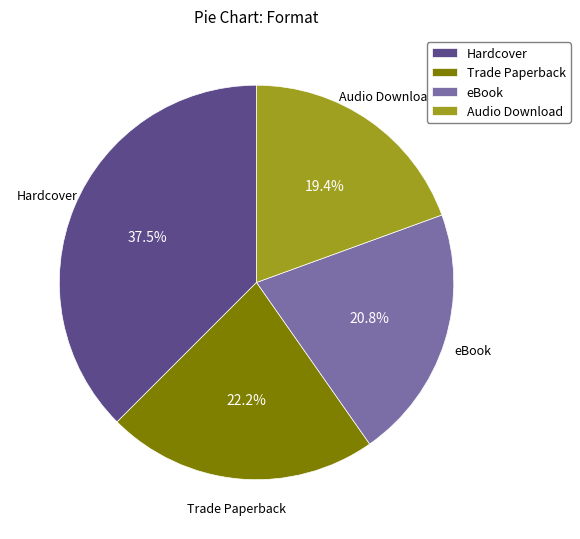

To the nearest percent, what percentage of the pie is Audio Download?

19%